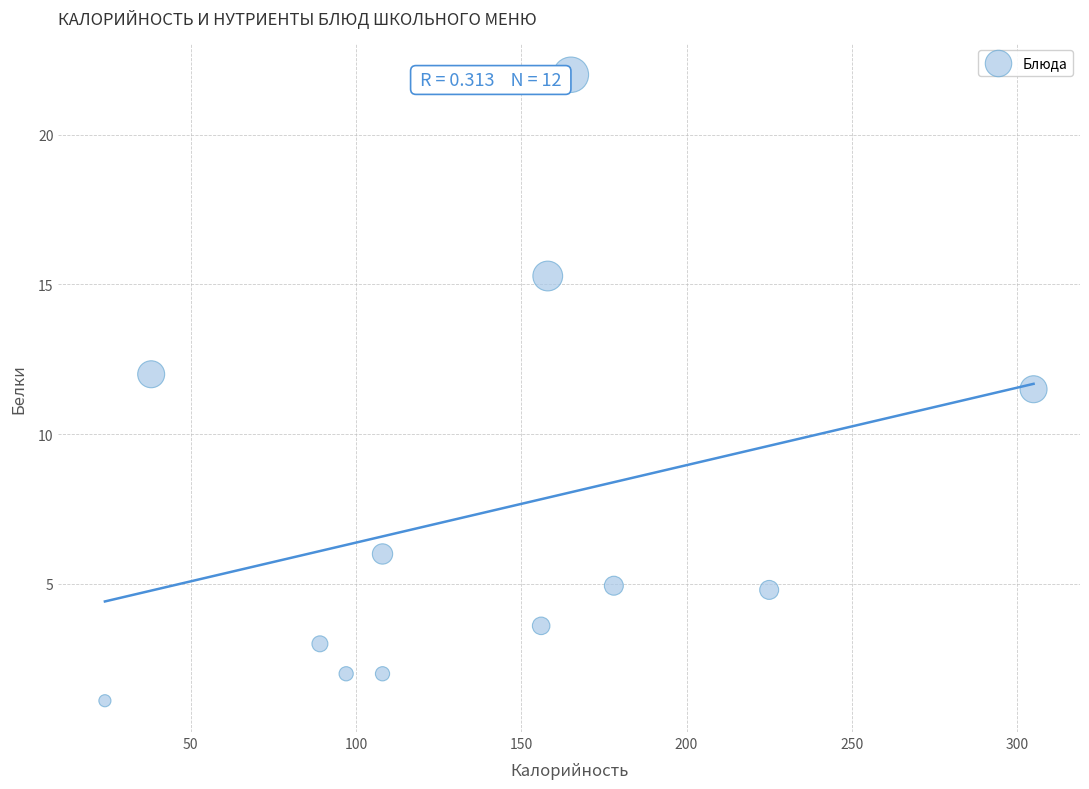

What Y value in the scatter plot is closest to 11?

11.5